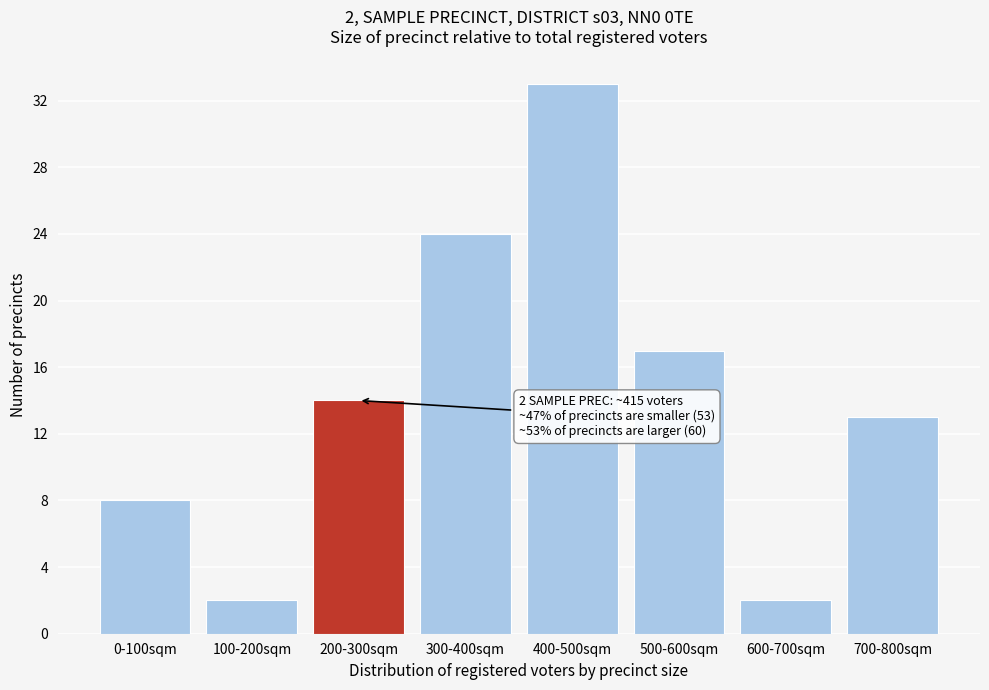

Reading right to left, extract all data points from this chart.

13	2	17	33	24	14	2	8